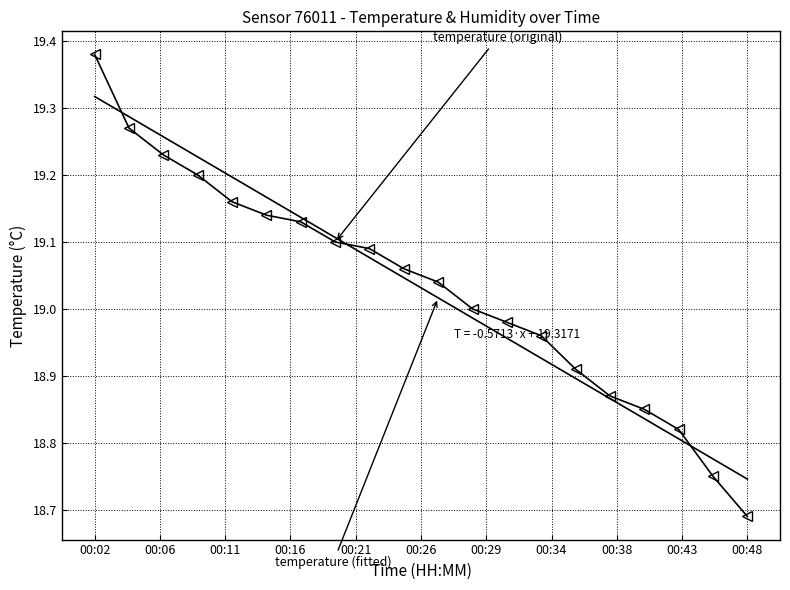

At which category does the chart reach its minimum across all series?

00:48